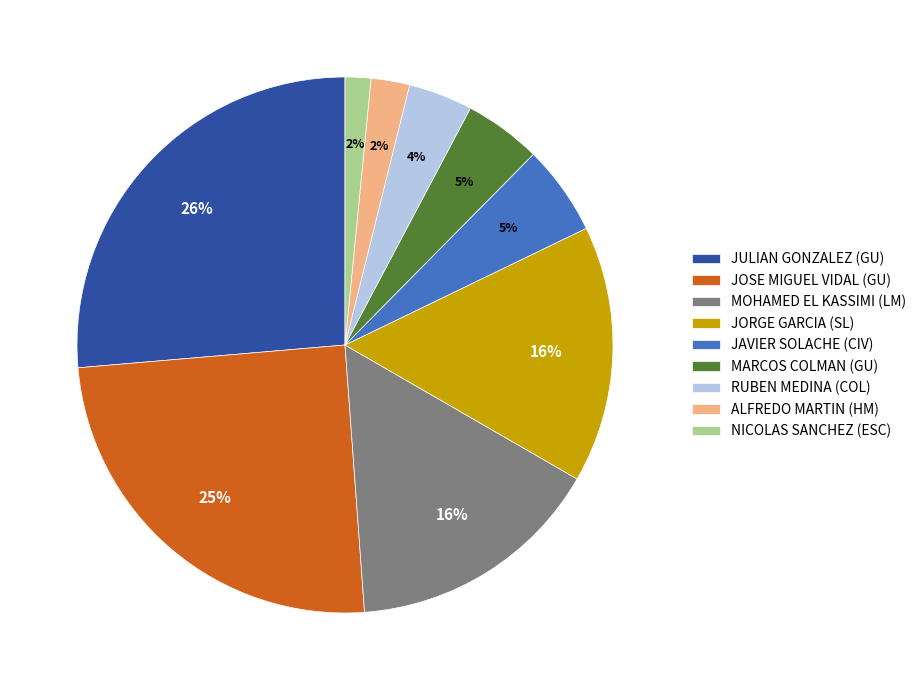

Do JORGE GARCIA (SL) and JOSE MIGUEL VIDAL (GU) together represent more than half of the pie?

No